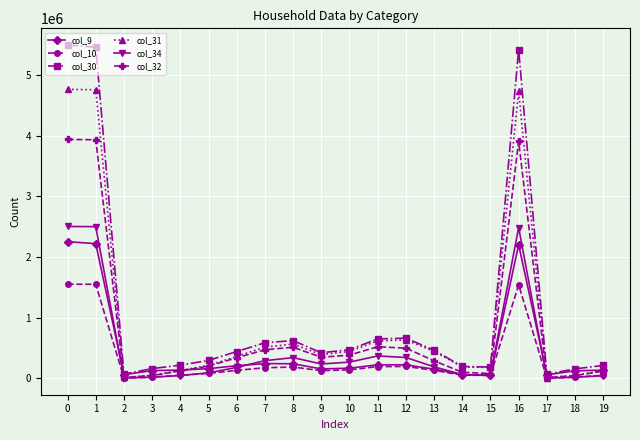

True or false: col_9 has more than 0 interior local peaks.

True